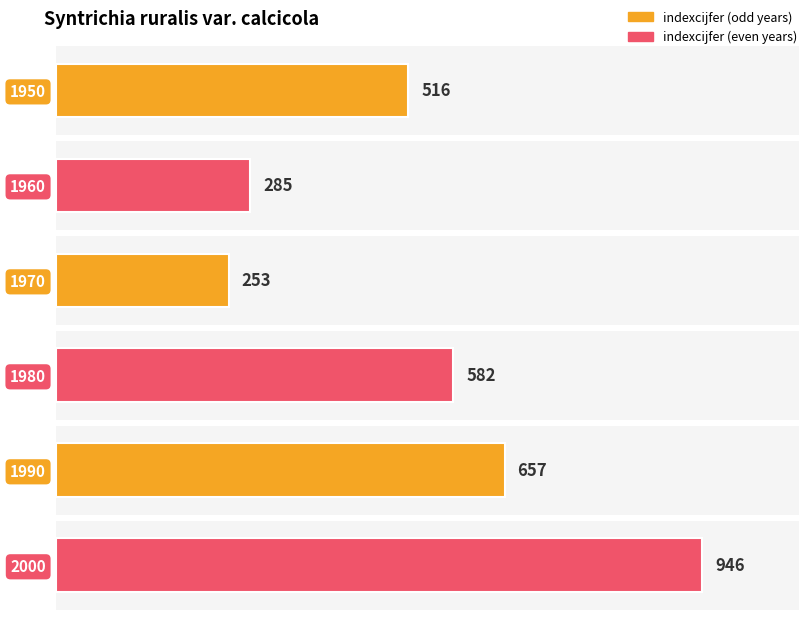

The value at 2000 is 240. True or false?

False